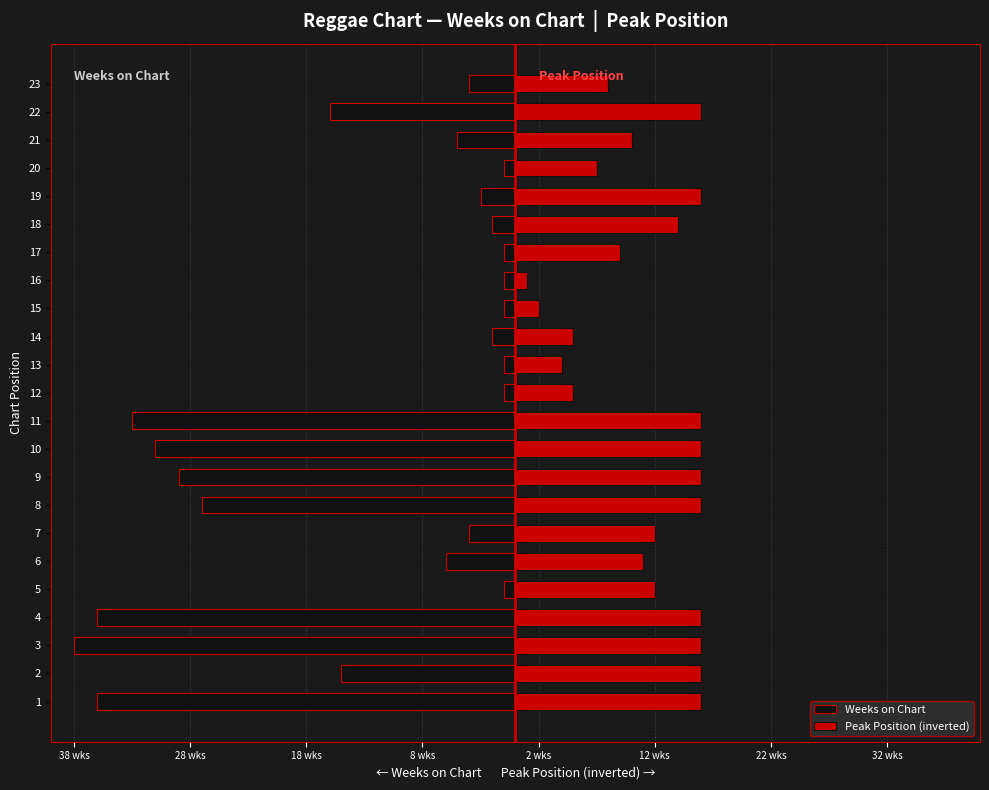

What is the average value of the Peak Position (inverted) series?

11